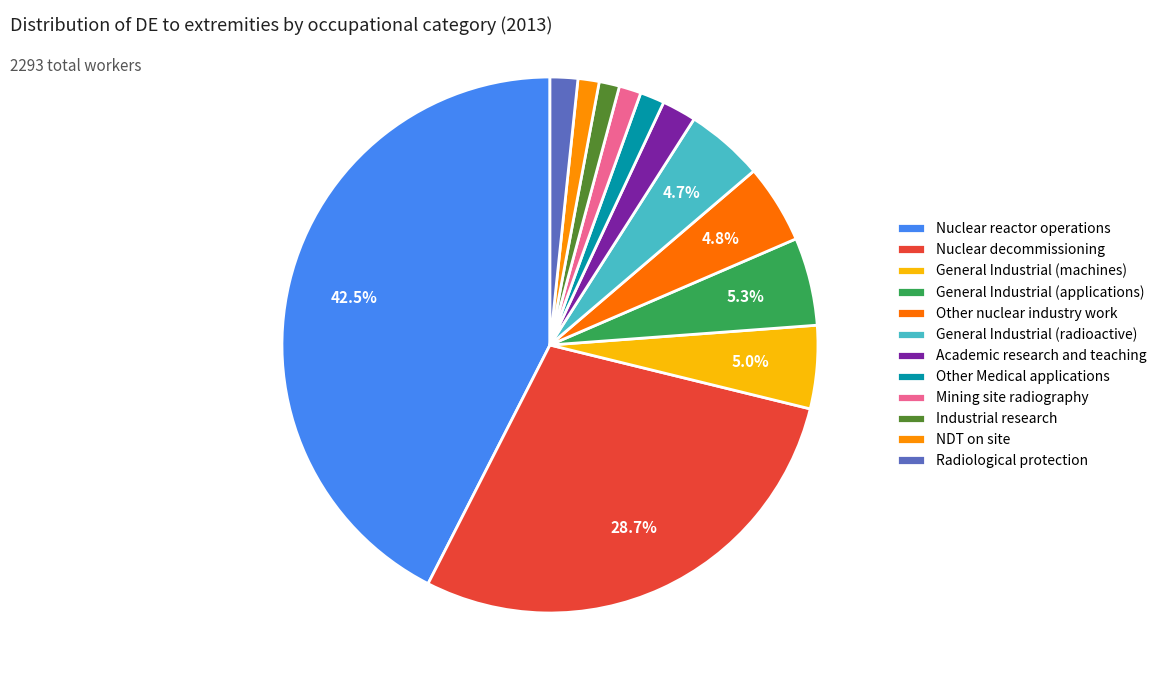

Which has a higher value, General Industrial (applications) or Nuclear decommissioning?

Nuclear decommissioning